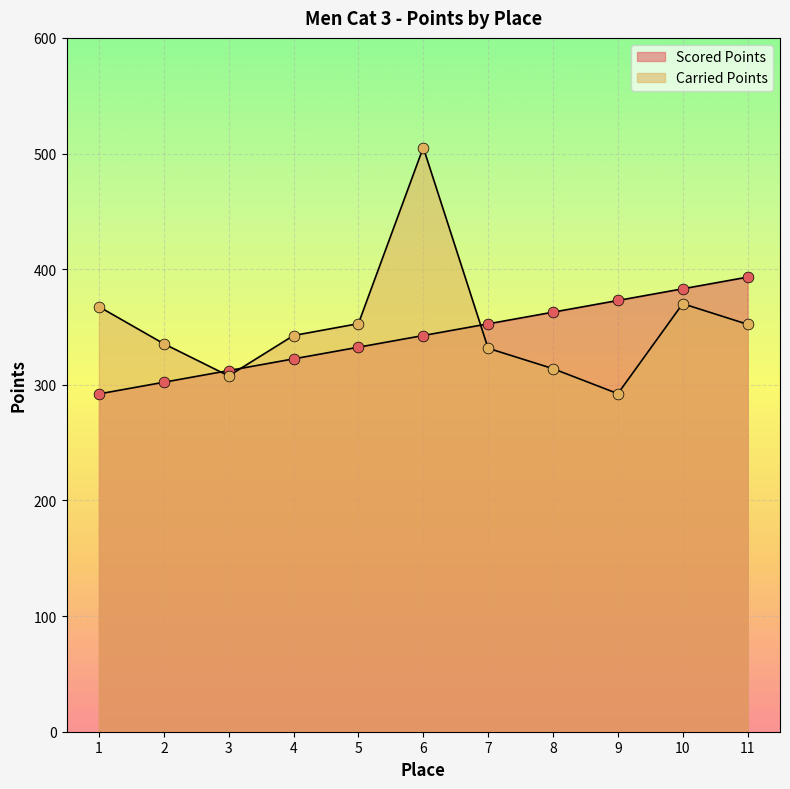

Which series has the largest total across all categories?

Carried Points